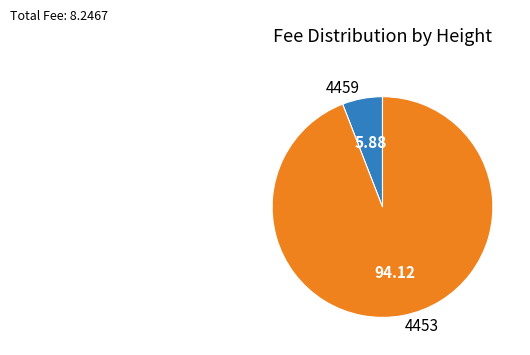

Does 4459 account for over 50% of the chart?

No